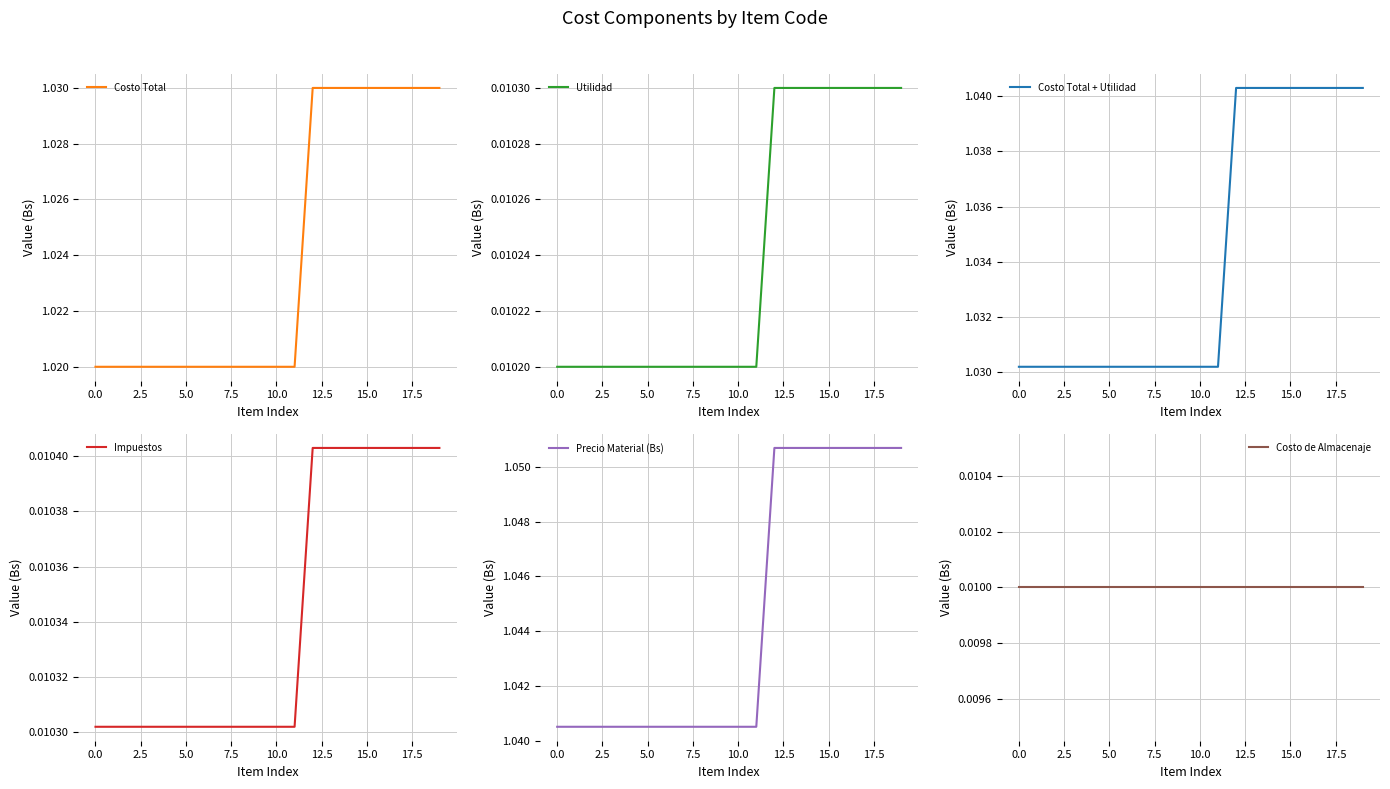

True or false: Costo Total + Utilidad and Utilidad cross at least once.

False